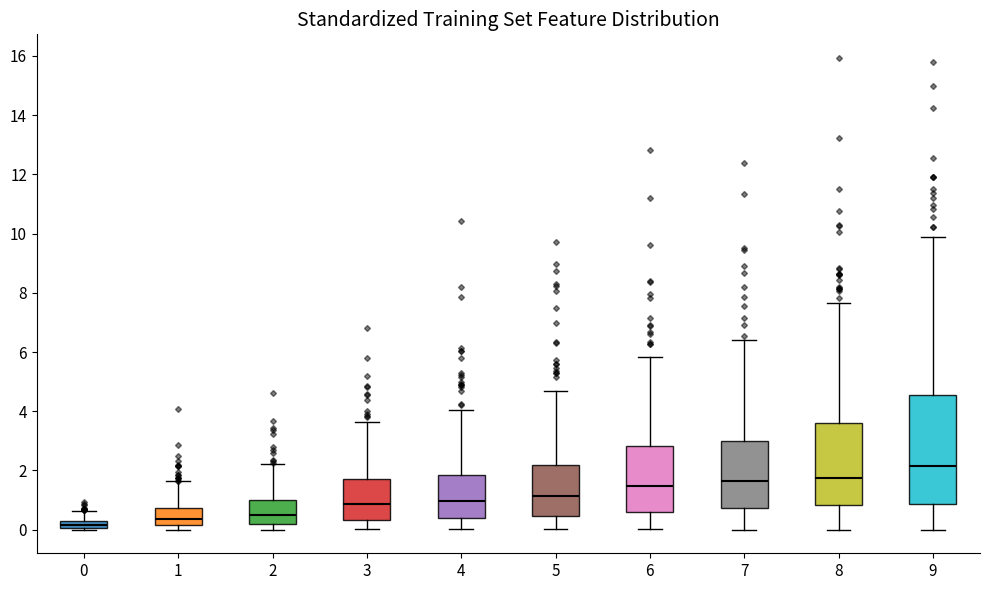

Where does the median line of the box at x = 6 sit on the y-axis? The values are not printed on the chart, so give them approximately, as read against the axis.

1.4